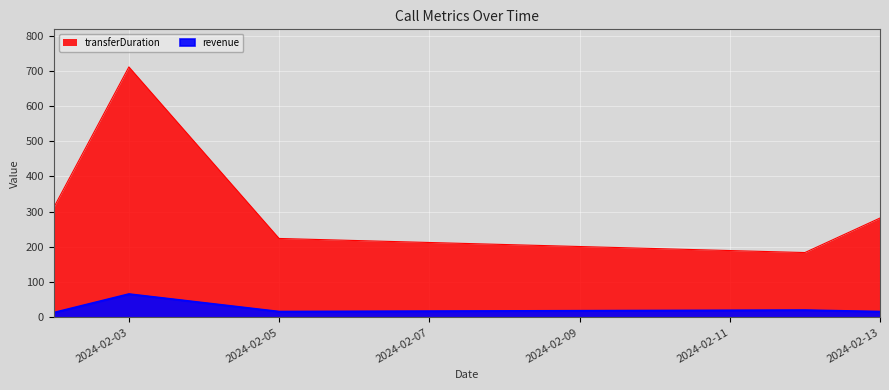

What are all the series names shown in the legend?

revenue, transferDuration